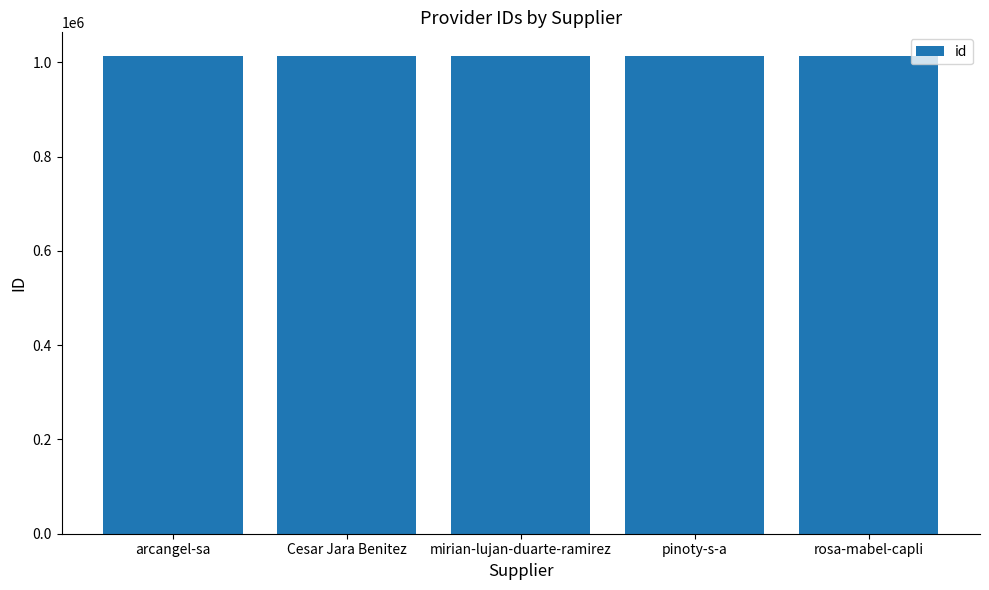

Count the number of data series in this chart.

1